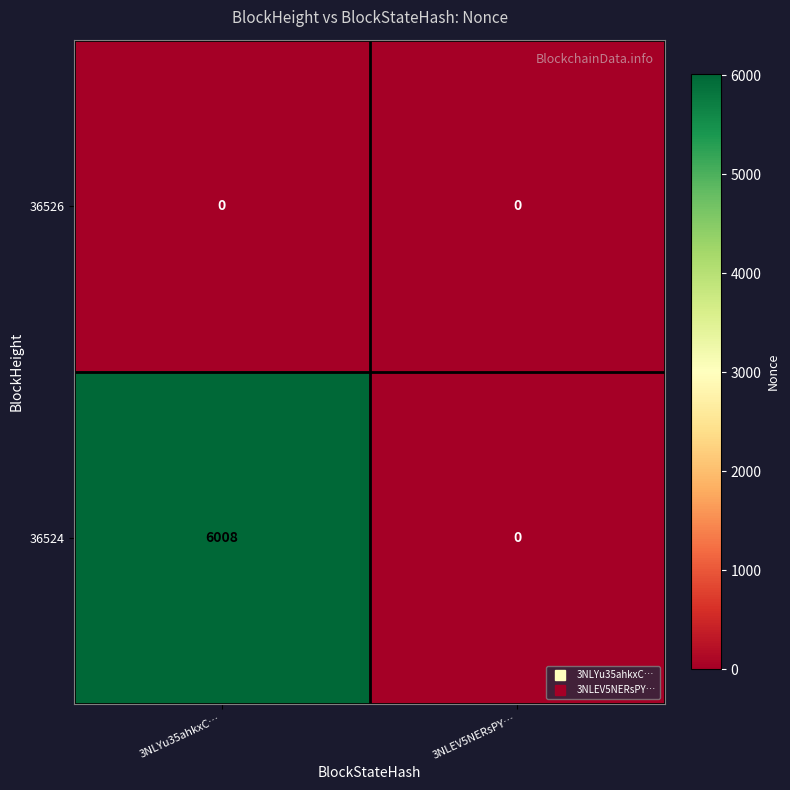

Between 3NLYu35ahkxC… and 3NLEV5NERsPY…, which series saw the biggest shift?

36524